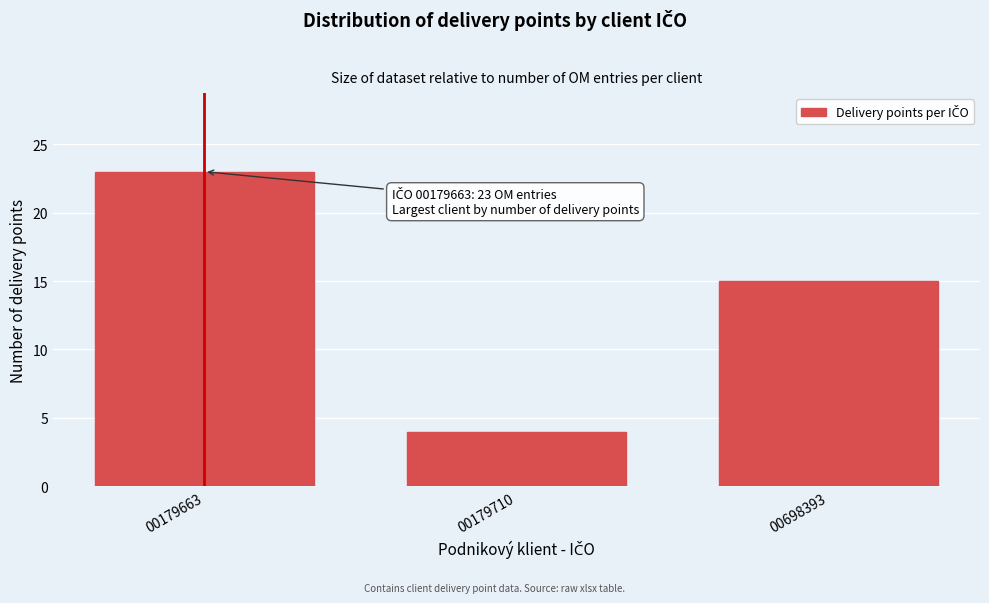

Reading left to right, list all the values displayed in this chart.

23	4	15